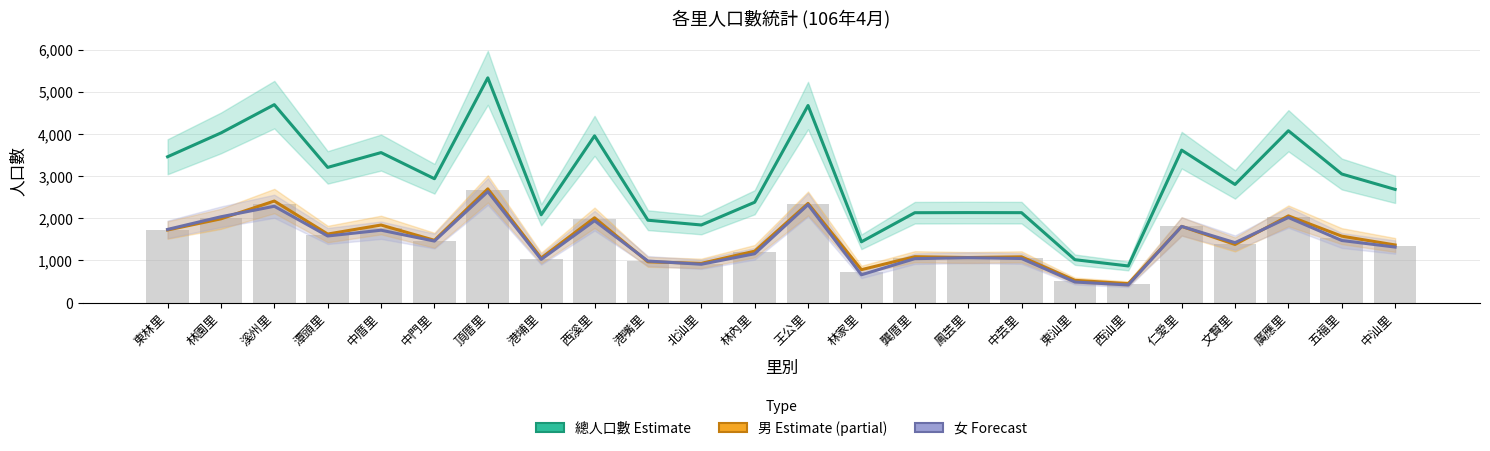

Which label corresponds to the smallest value in the chart?

西汕里